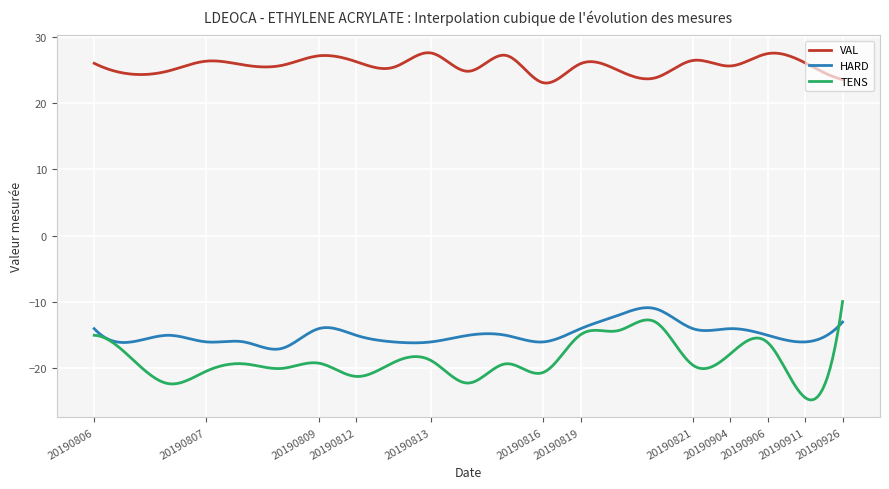

What is the highest value of the VAL series?

27.6